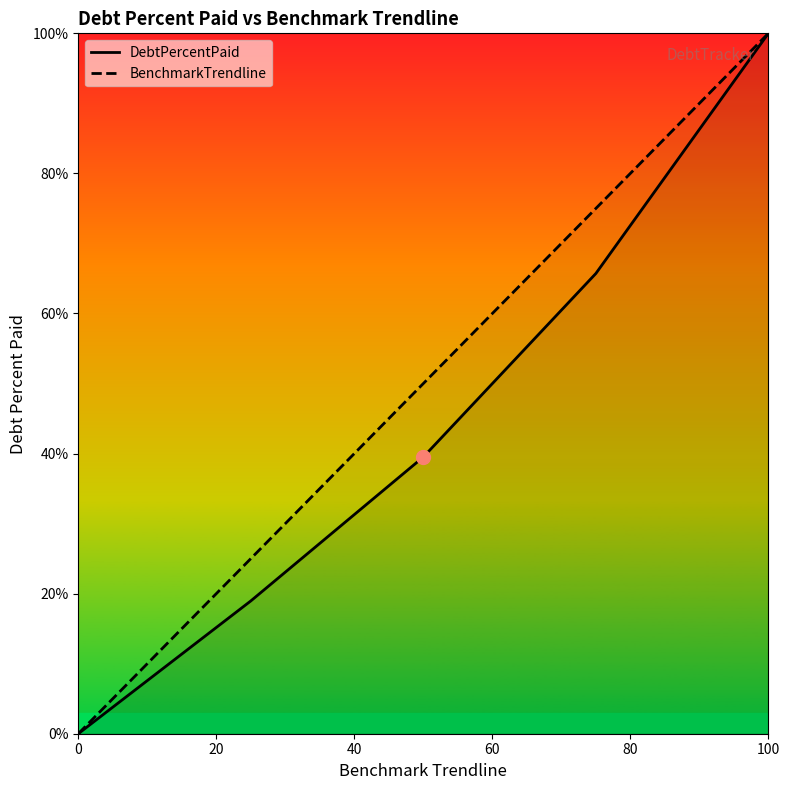

Rank the series by their maximum value, from highest to lowest.

DebtPercentPaid, BenchmarkTrendline